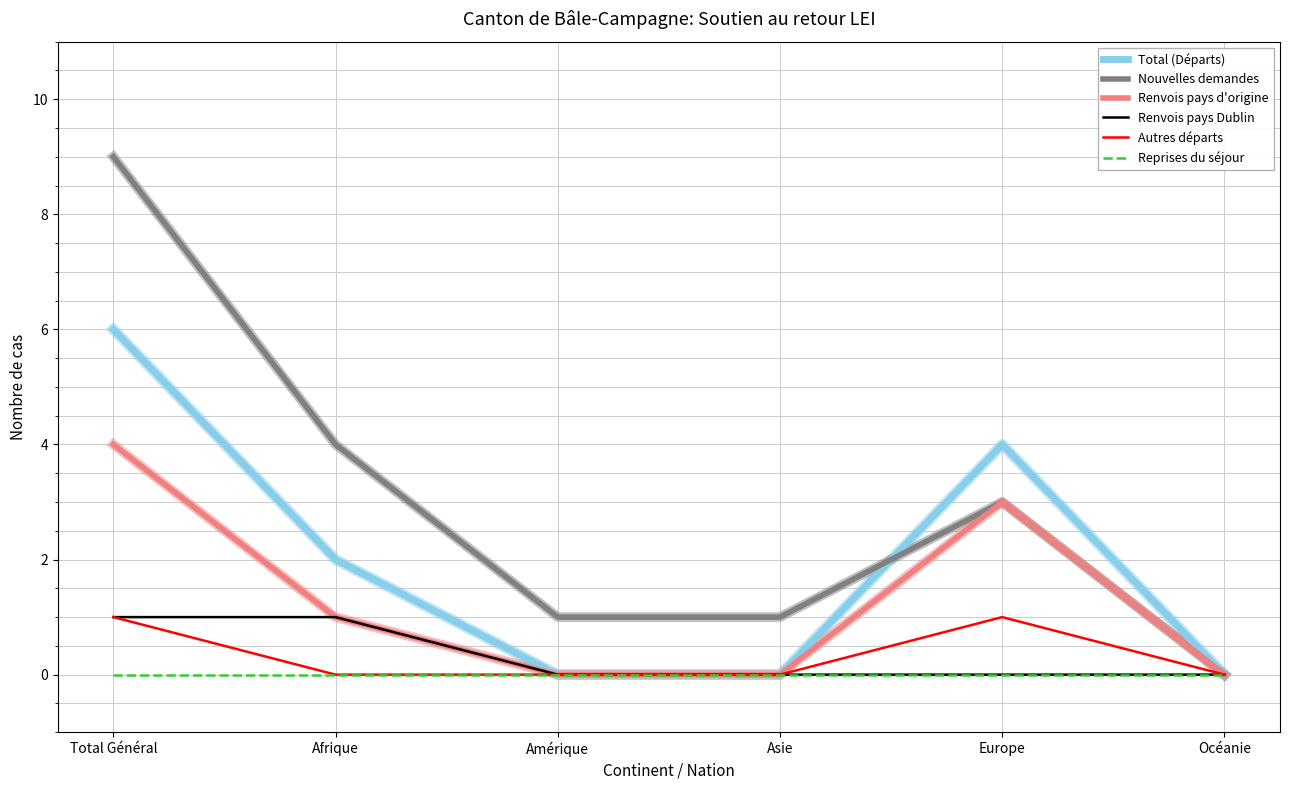

What is the sum of the Renvois pays Dublin values at Asie and Total Général?

1